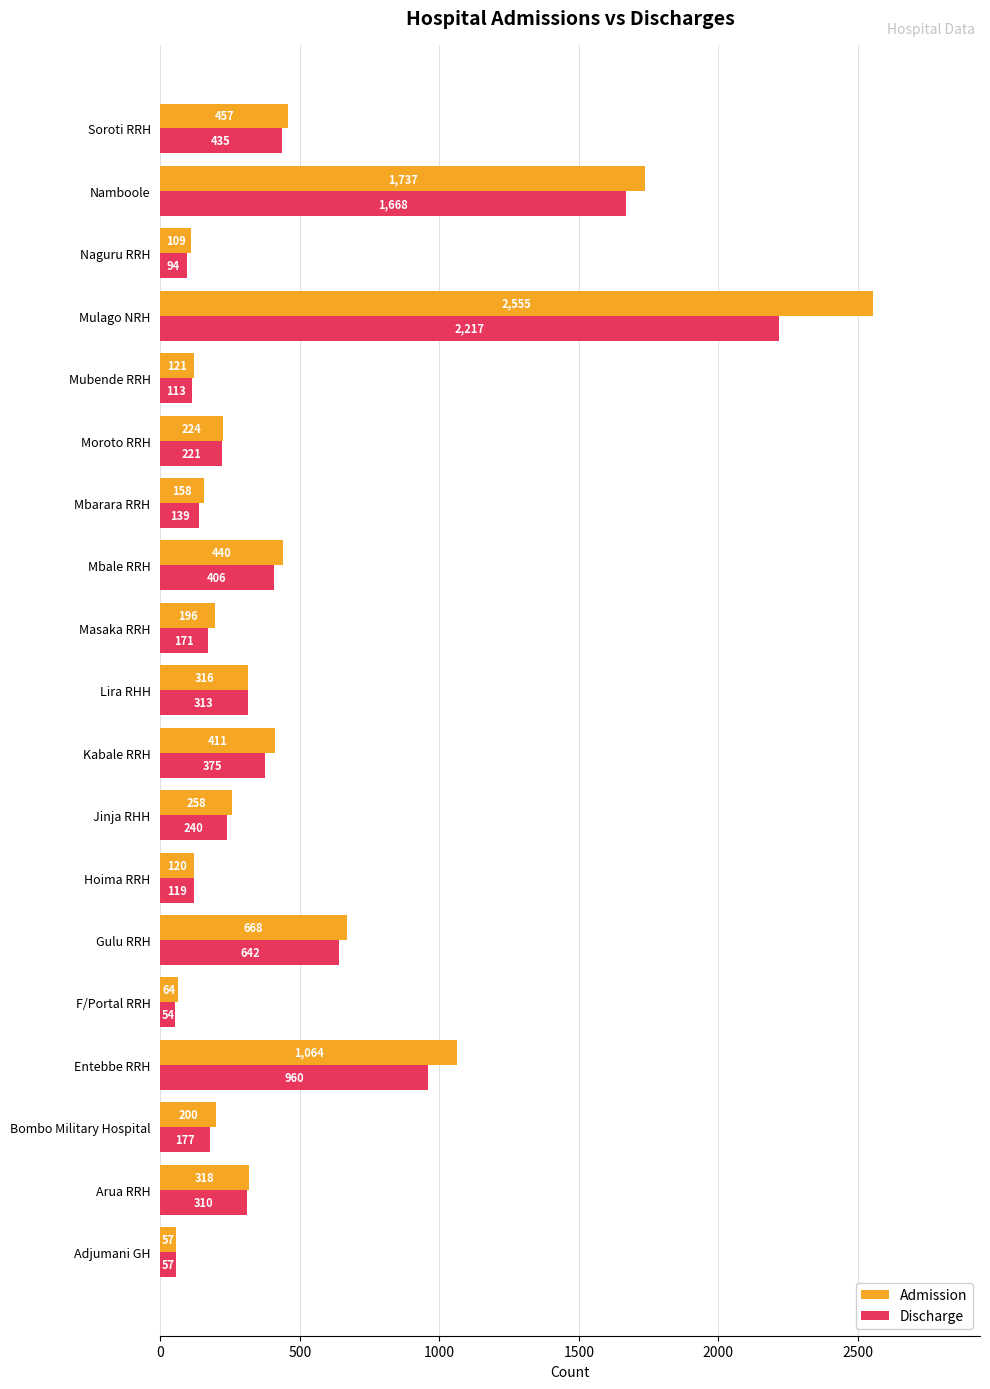

What is the spread (max minus min) of values at Gulu RRH?

26